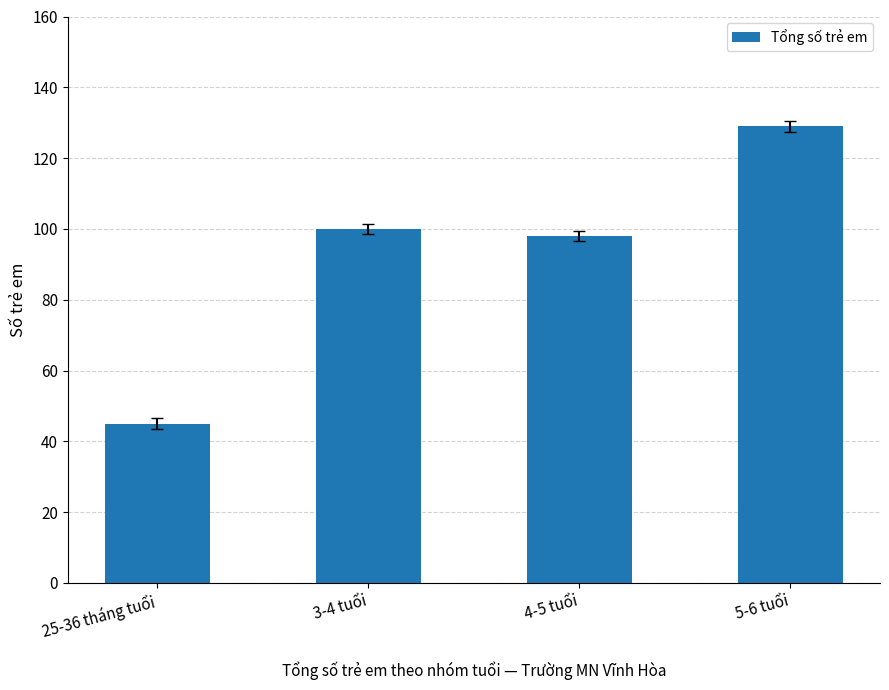

What is the average value?

93